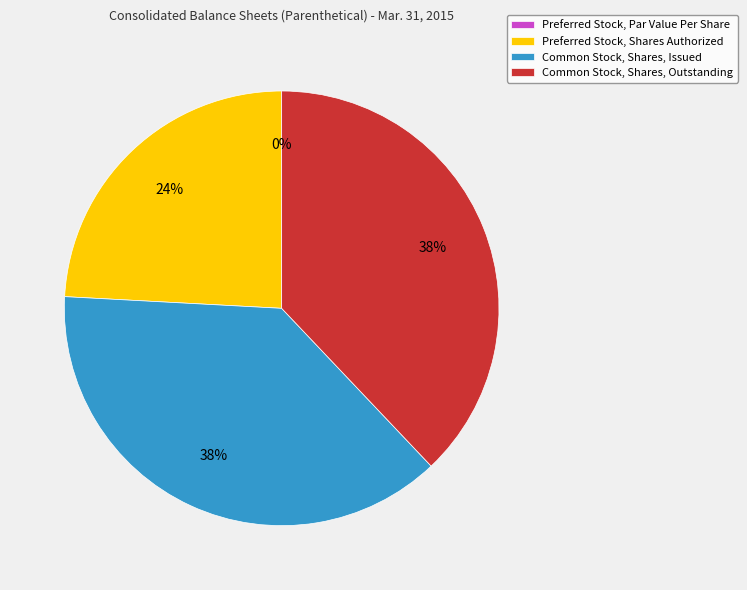

Which slice is the smallest?

Preferred Stock, Par Value Per Share